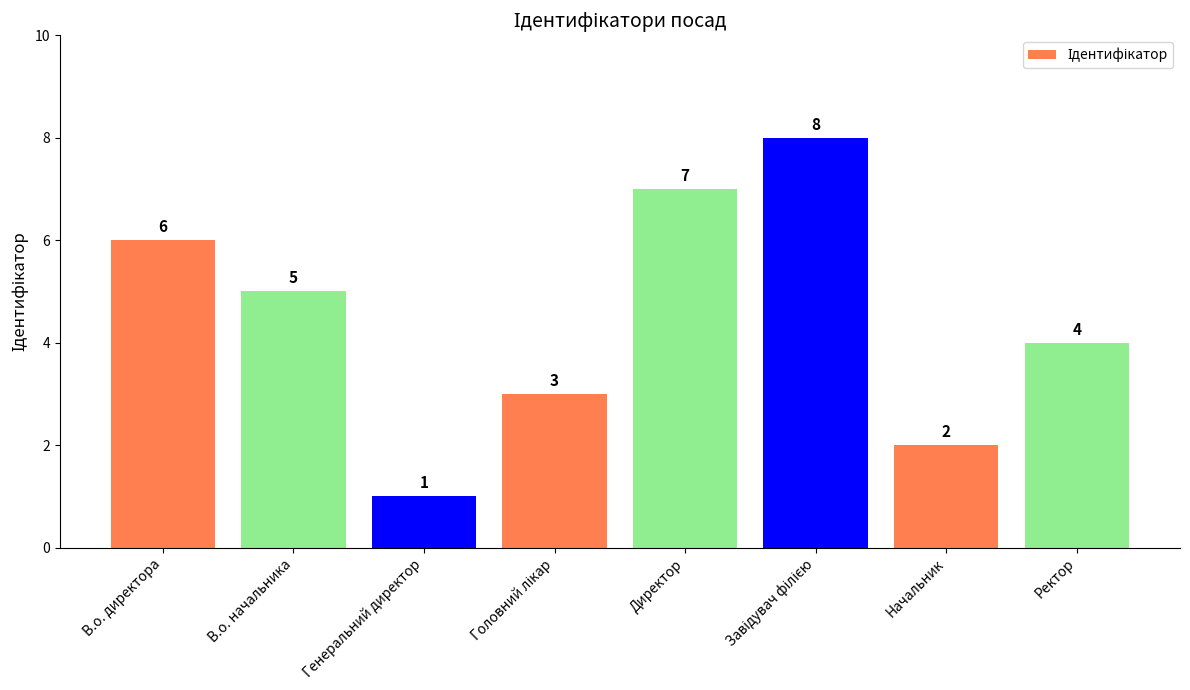

What is the minimum value shown in the chart?

1